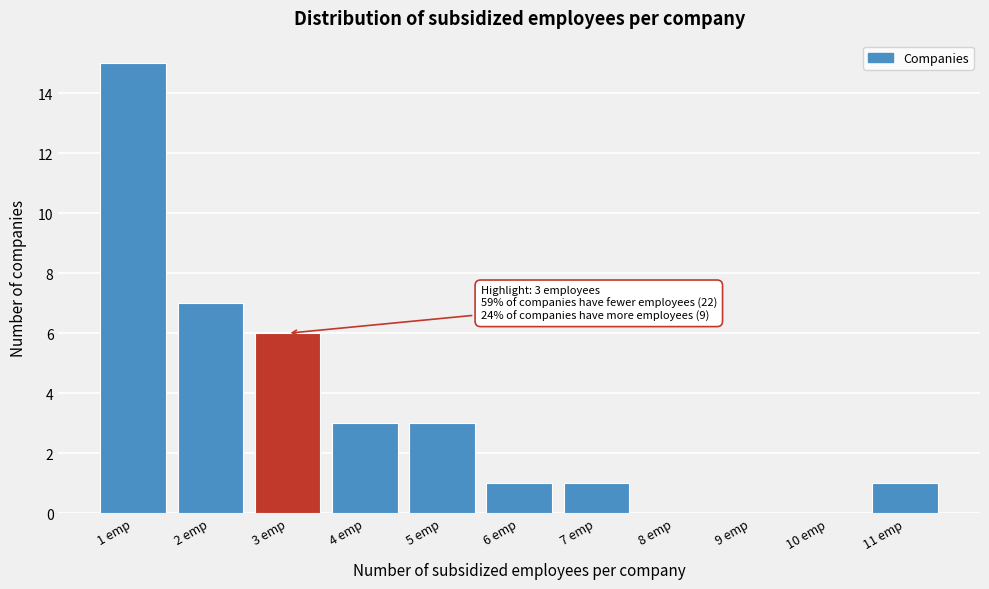

Over which range of the x-axis is the bar tallest?

0.5 to 1.5